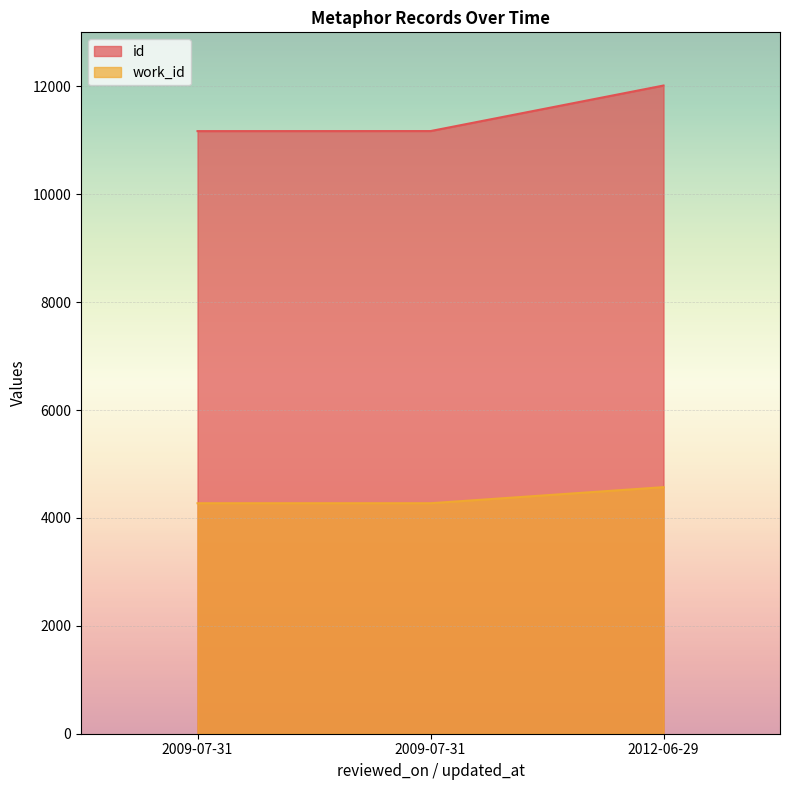

Reading right to left, transcribe all the data shown in this chart.

id: 2012-06-29=12014	2009-07-31=11170	2009-07-31=11169
work_id: 2012-06-29=4570	2009-07-31=4272	2009-07-31=4272